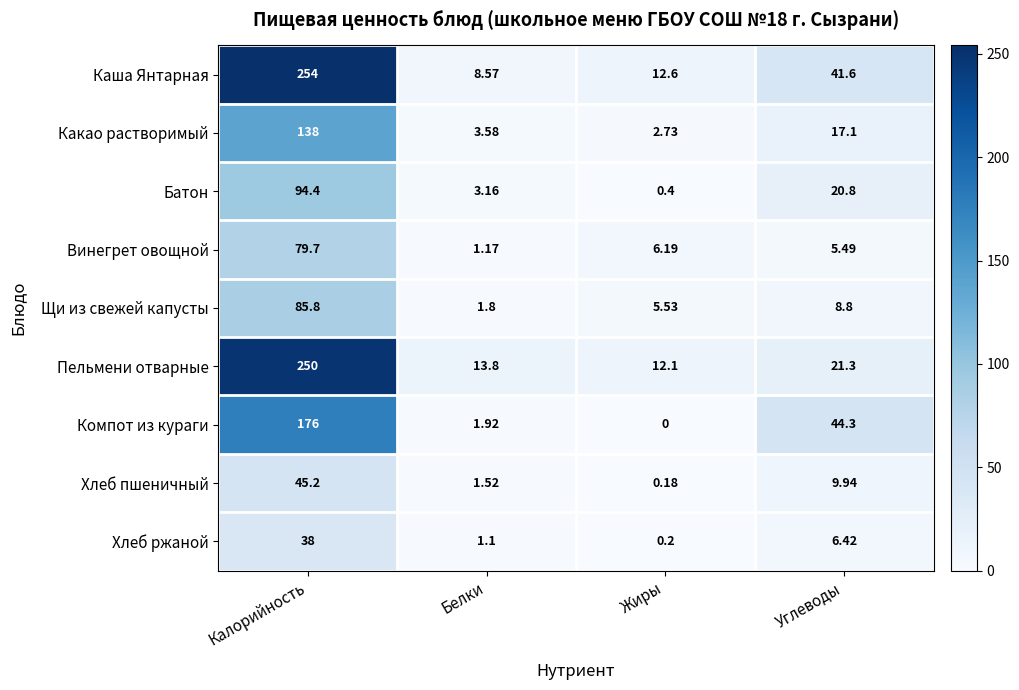

Which series has the widest spread of values?

Каша Янтарная